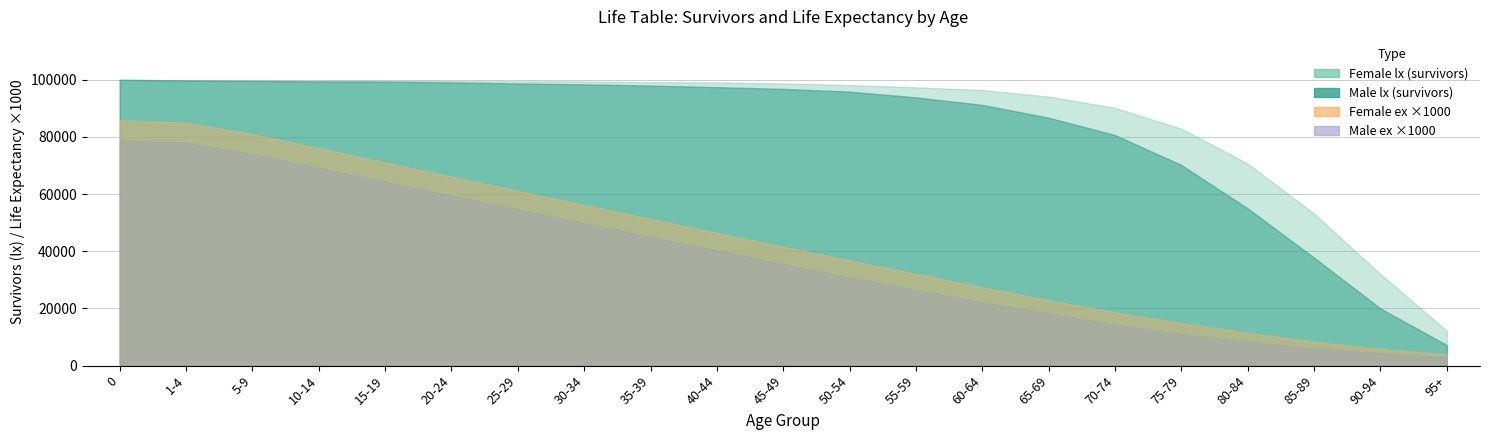

Reading left to right, list all the values displayed in this chart.

male_lx: 0=100000.0	1-4=99767.0	5-9=99583.0	10-14=99432.0	15-19=99342.0	20-24=99081.0	25-29=98706.0	30-34=98402.0	35-39=97971.0	40-44=97423.0	45-49=96806.0	50-54=95842.0	55-59=93840.0	60-64=91221.0	65-69=86727.0	70-74=80652.0	75-79=70171.0	80-84=55000.0	85-89=37770.0	90-94=19988.0	95+=7185.0
female_lx: 0=100000.0	1-4=99781.0	5-9=99699.0	10-14=99658.0	15-19=99628.0	20-24=99569.0	25-29=99479.0	30-34=99414.0	35-39=99178.0	40-44=99088.0	45-49=98695.0	50-54=98148.0	55-59=97360.0	60-64=96402.0	65-69=94135.0	70-74=90154.0	75-79=82889.0	80-84=70672.0	85-89=53154.0	90-94=32021.0	95+=12206.0
male_ex: 0=78.8	1-4=78.0	5-9=74.1	10-14=69.2	15-19=64.3	20-24=59.5	25-29=54.7	30-34=49.8	35-39=45.1	40-44=40.3	45-49=35.5	50-54=30.9	55-59=26.5	60-64=22.1	65-69=18.2	70-74=14.3	75-79=11.1	80-84=8.4	85-89=6.1	90-94=4.3	95+=2.9
female_ex: 0=85.8	1-4=85.0	5-9=81.0	10-14=76.1	15-19=71.1	20-24=66.1	25-29=61.2	30-34=56.2	35-39=51.4	40-44=46.4	45-49=41.6	50-54=36.8	55-59=32.1	60-64=27.4	65-69=22.9	70-74=18.7	75-79=14.9	80-84=11.5	85-89=8.4	90-94=5.9	95+=3.9